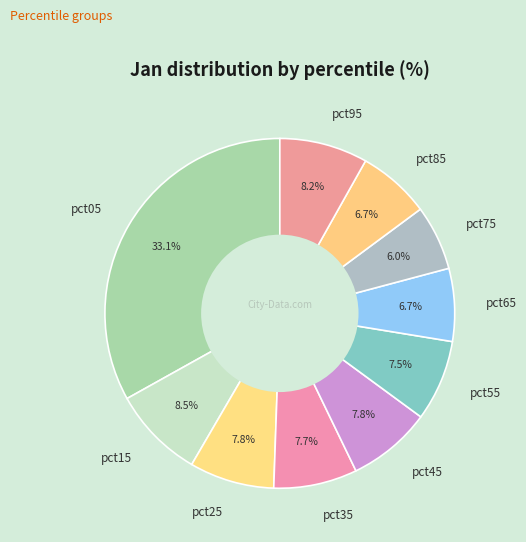

To the nearest percent, what is the difference between the largest and smallest slice percentages?

27%